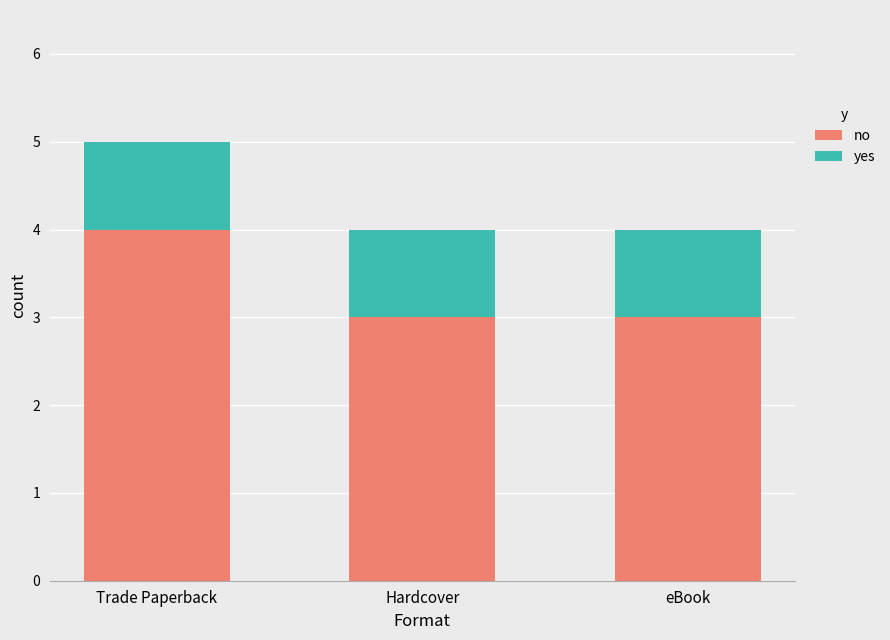

Reading left to right, what are the values for no?

4	3	3